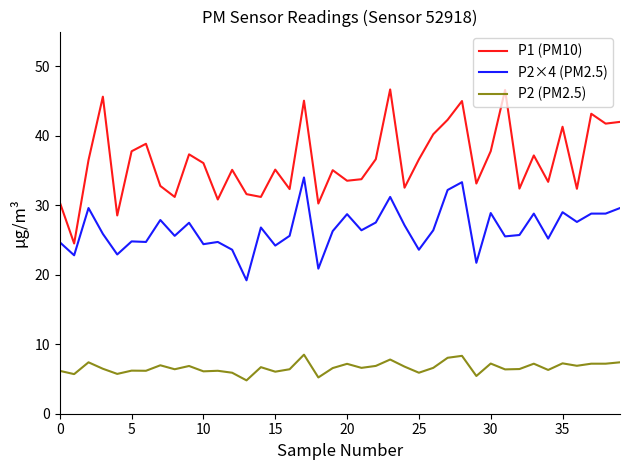

What is the difference between the maximum and minimum values in the P1 (PM10) series?

22.2